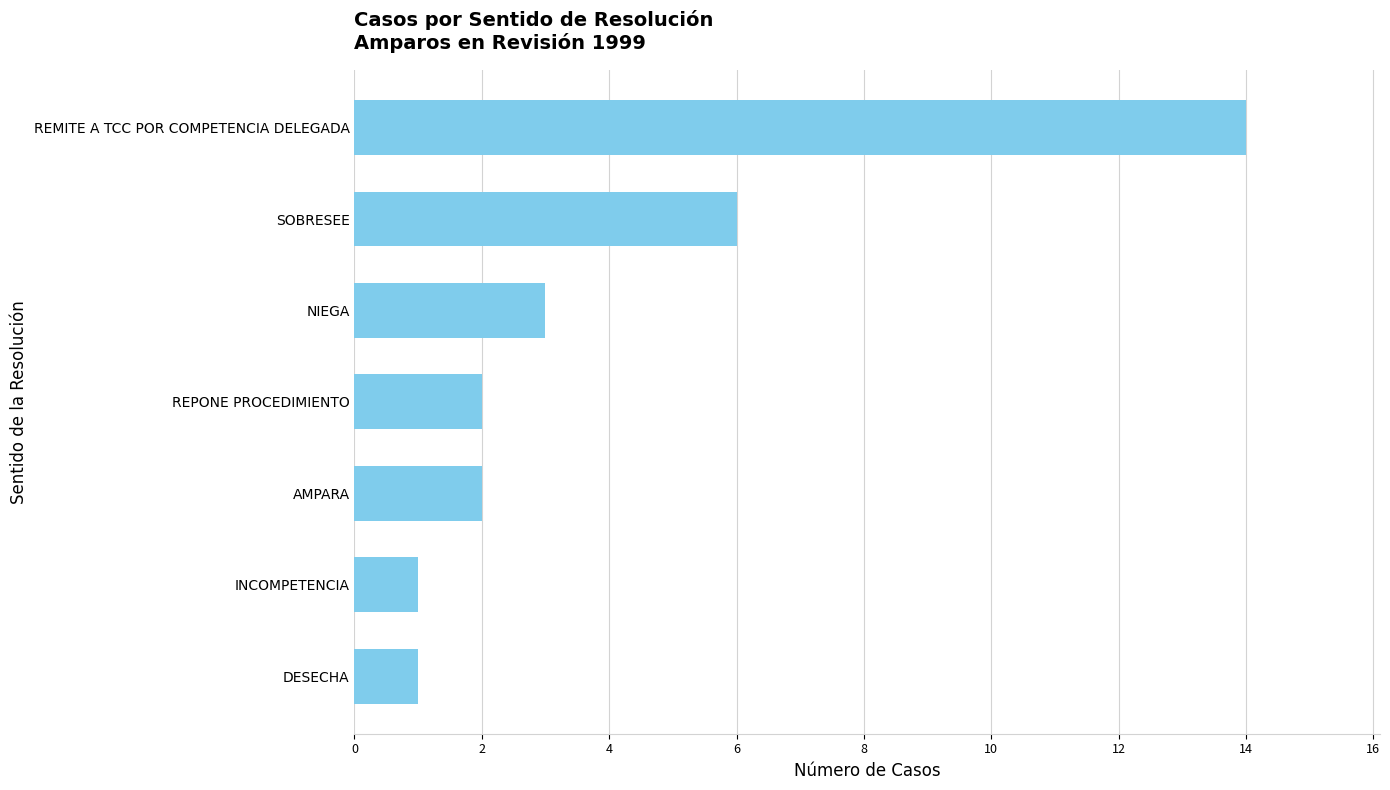

What is the difference between the second highest and minimum values?

5